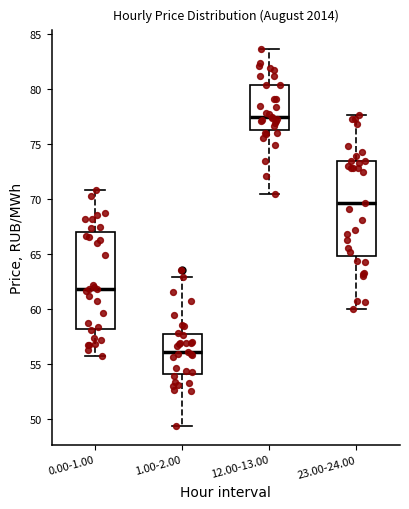

Where does the upper whisker of the box for 23.00-24.00 end on the y-axis? The values are not printed on the chart, so give them approximately, as read against the axis.

77.5